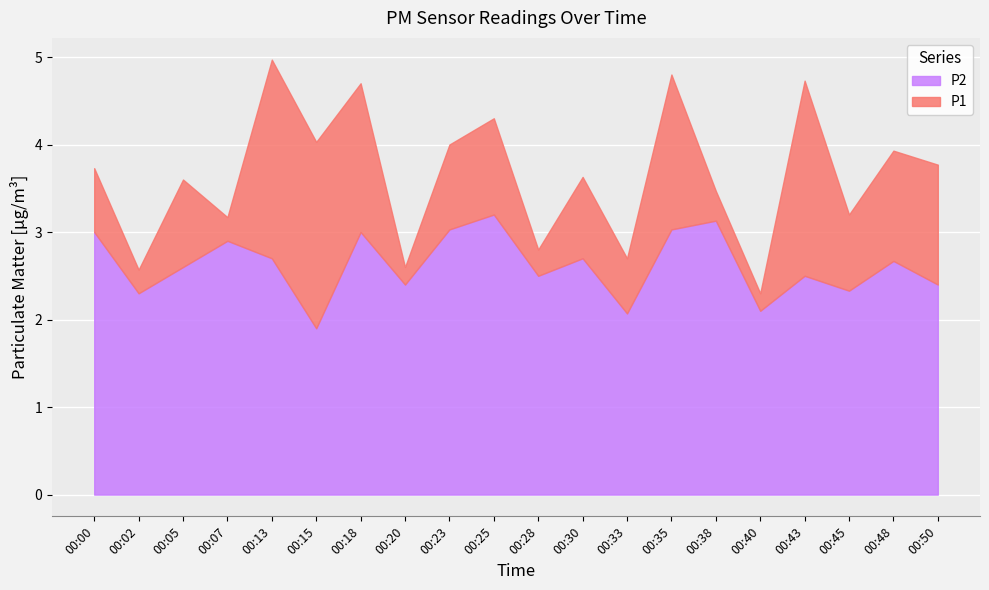

At which category does P1 reach its first local peak?

00:05